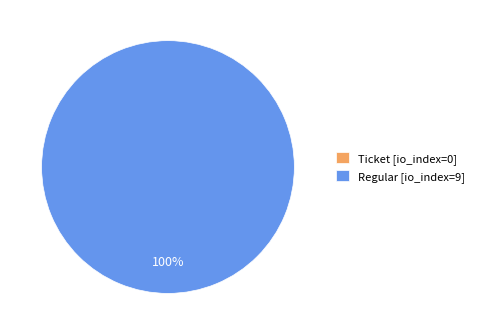

Does Regular (io_index=9) account for over 50% of the chart?

Yes